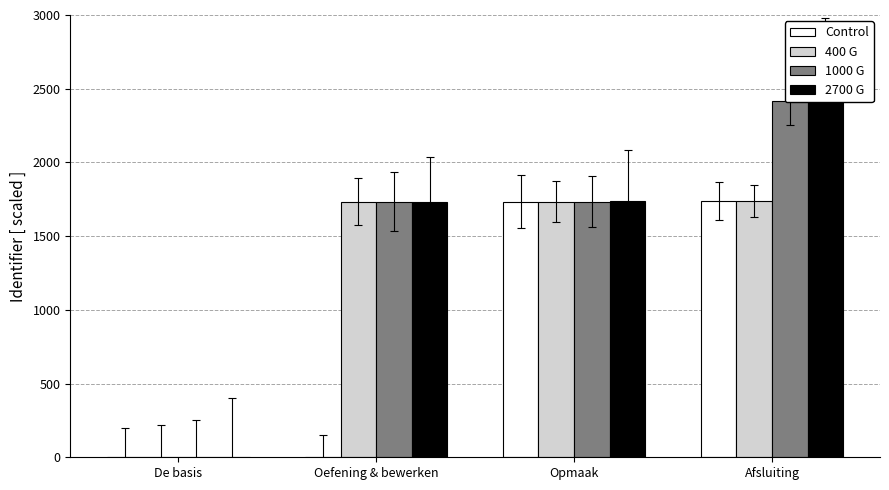

Where does the 1000 G series first go above 1734?

Oefening & bewerken